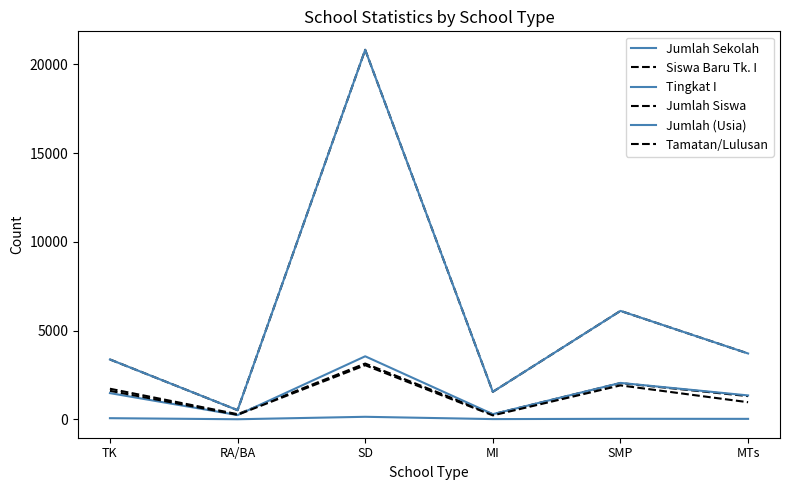

Does the chart display data point markers on the line(s)?

No